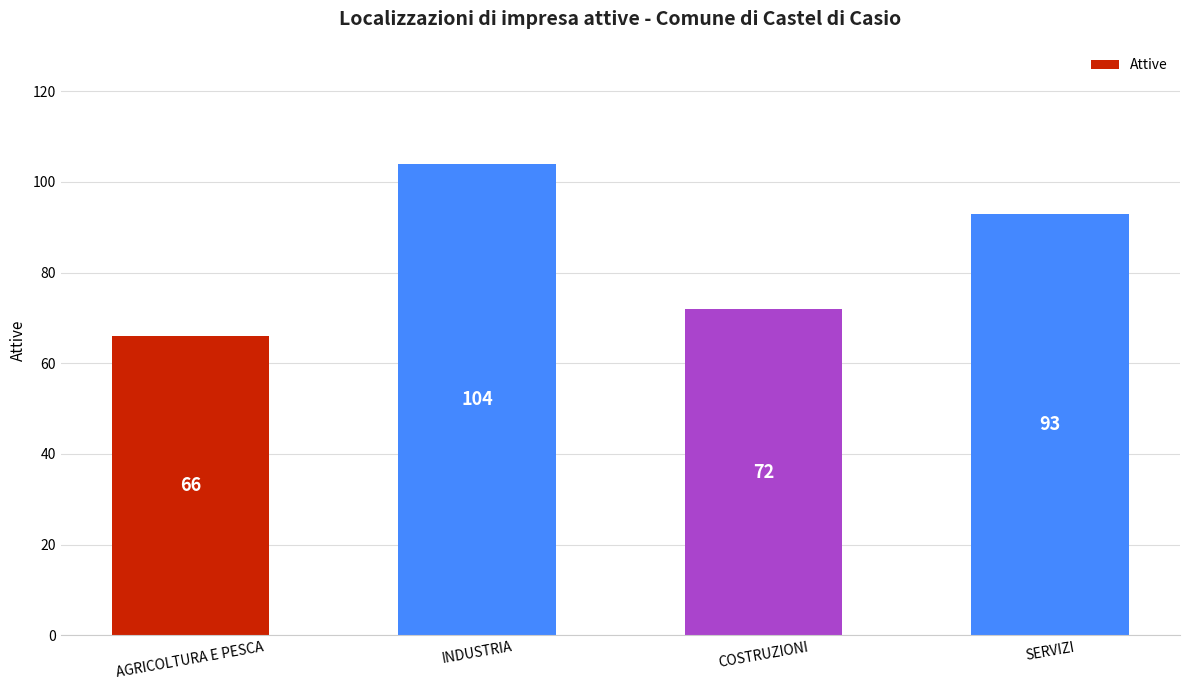

Which has a higher value, SERVIZI or AGRICOLTURA E PESCA?

SERVIZI